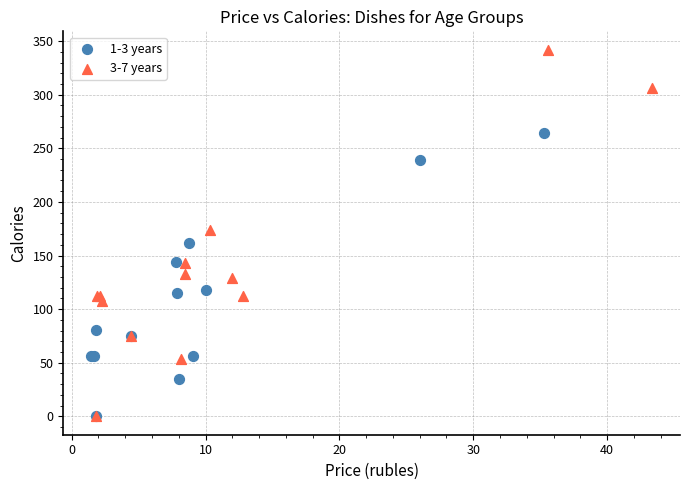

Which series has the widest spread of Y values?

3-7 years